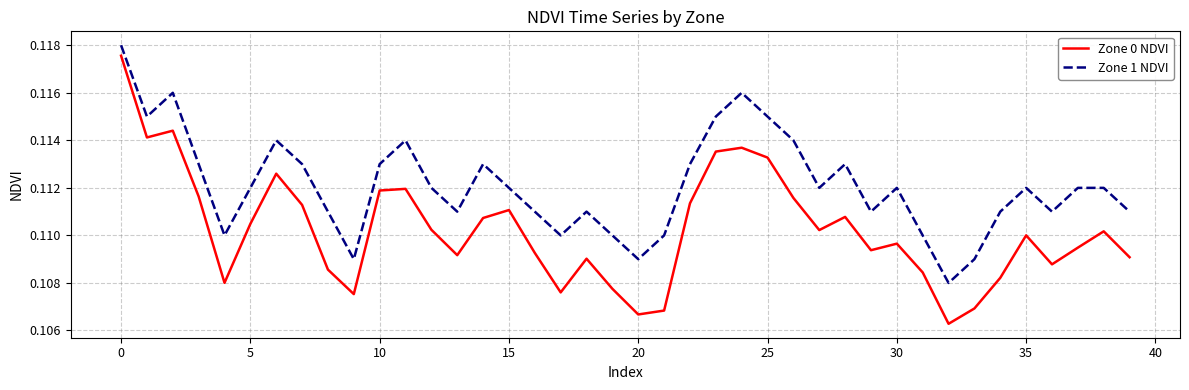

Which series has the largest range (max minus min)?

Zone 0 NDVI